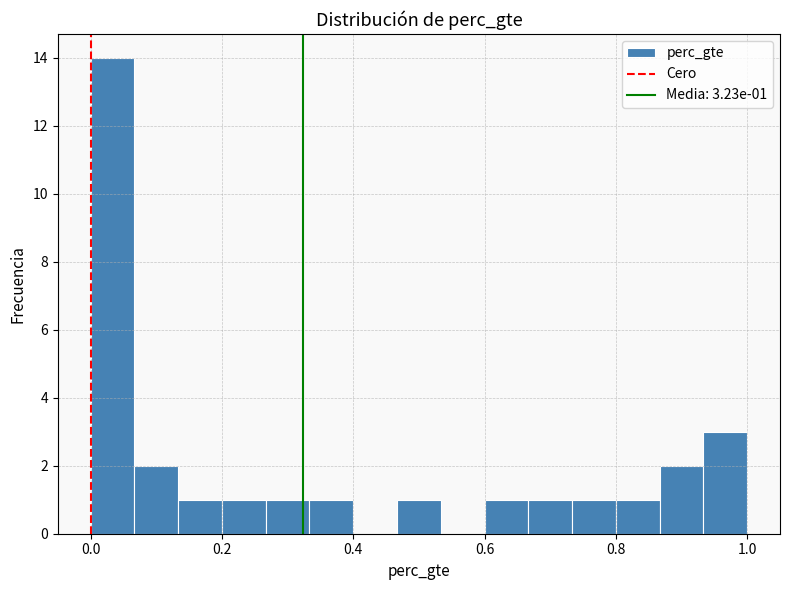

Read against the x-axis, roughly where is the centre of the tallest bar?

0.04